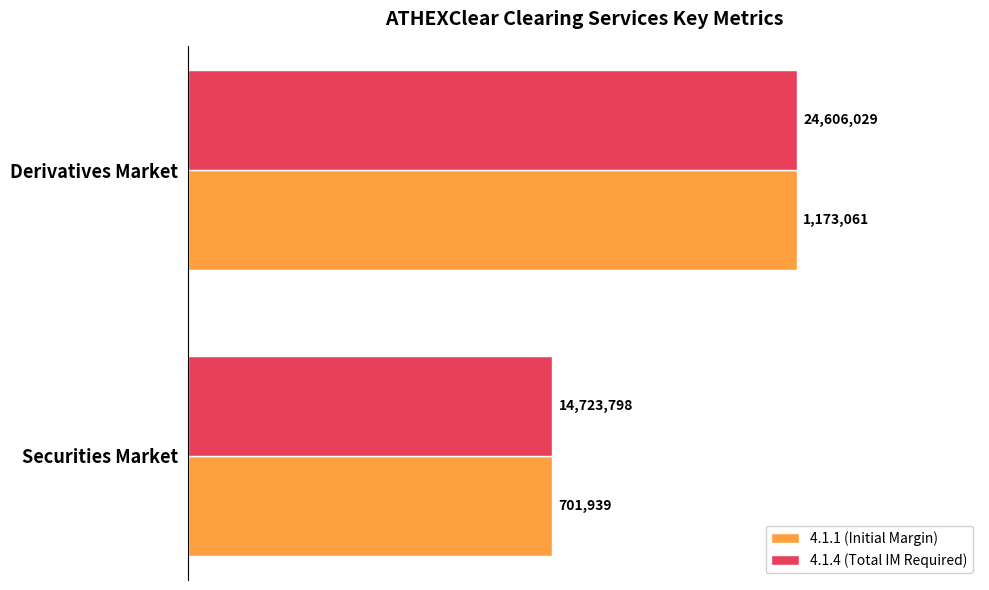

What are all the series names shown in the legend?

4.1.1 (Initial Margin), 4.1.4 (Total IM Required)